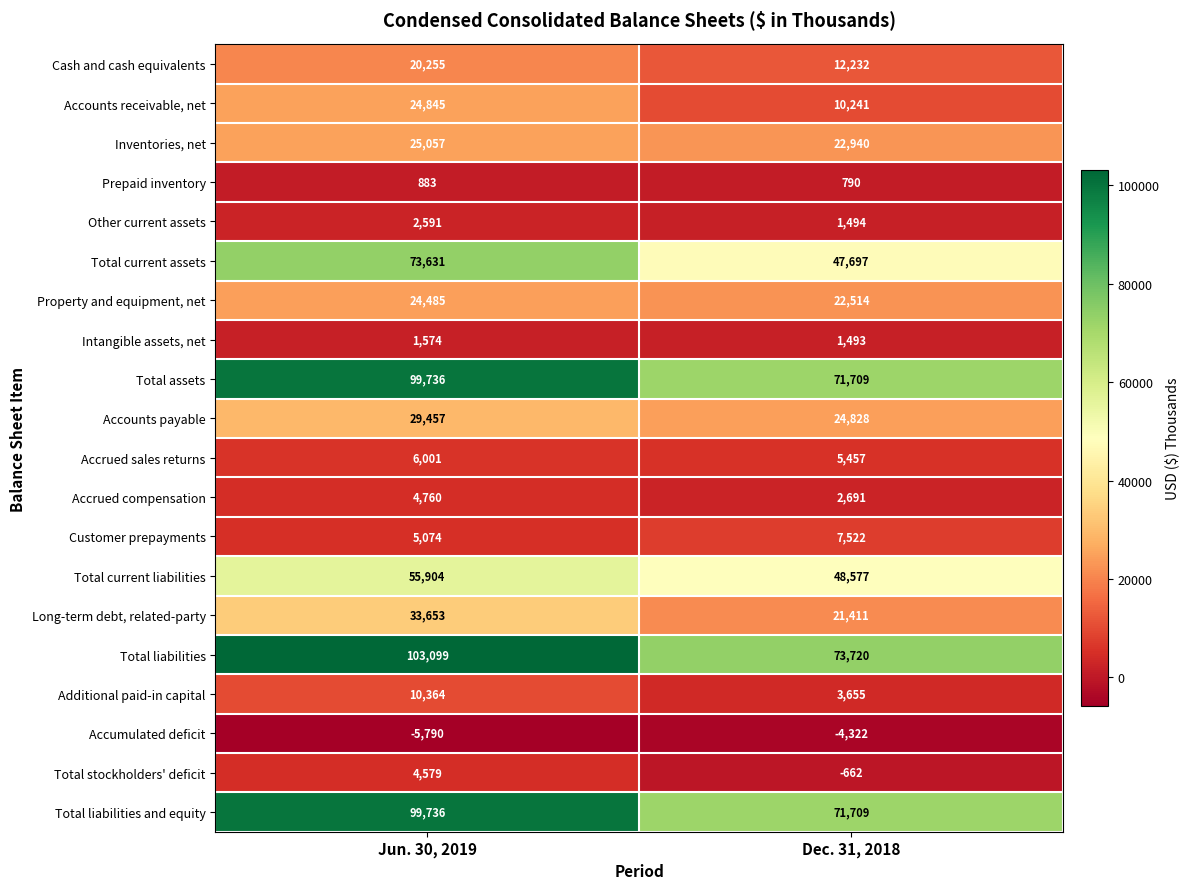

The value of Other current assets at Dec. 31, 2018 is 1020. True or false?

False